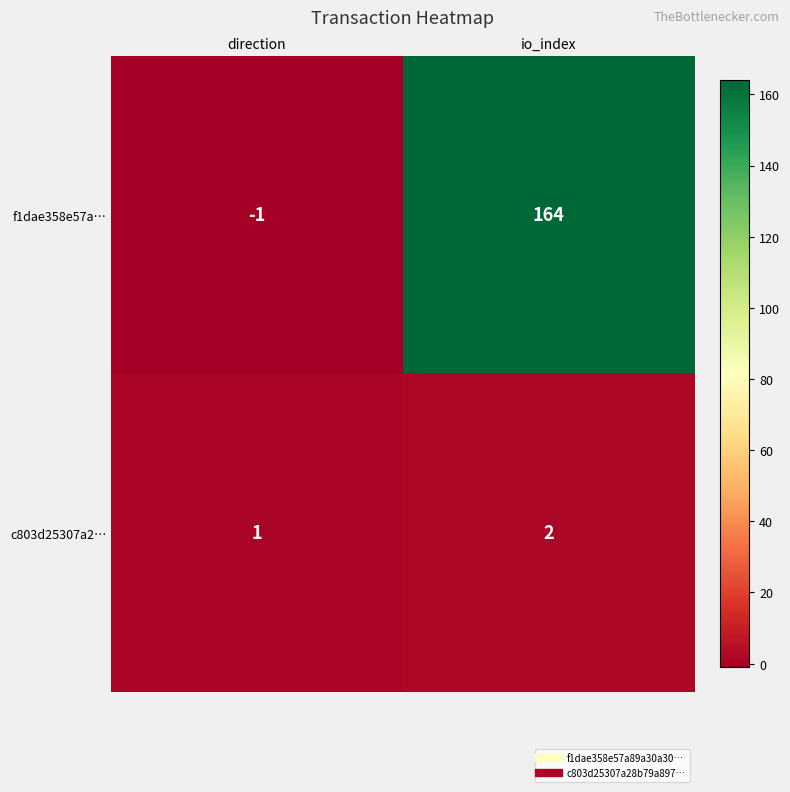

Which category has the highest value across all series?

io_index